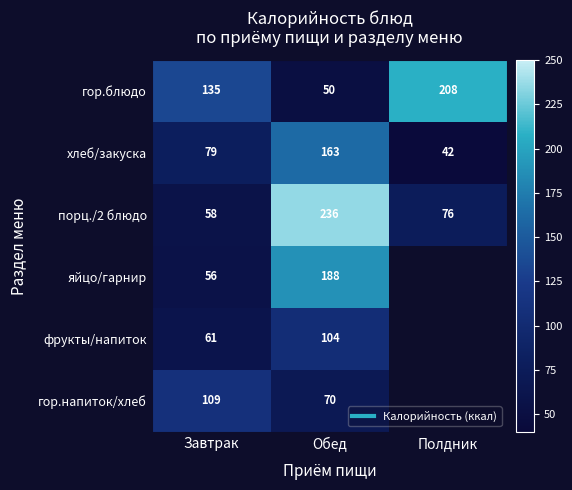

Which series has the largest range (max minus min)?

порц./2 блюдо